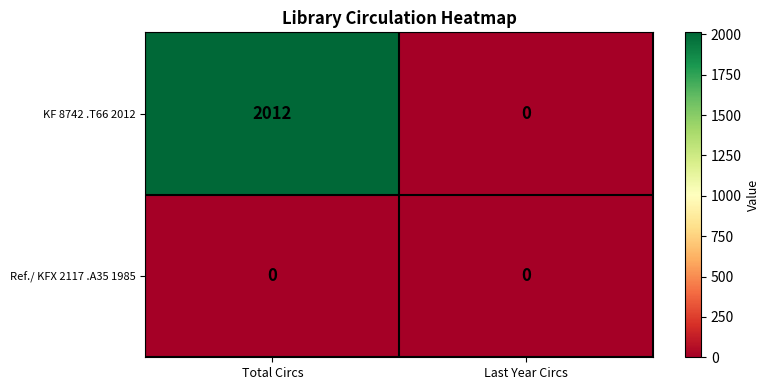

Rank the series by their average value, from lowest to highest.

Ref./ KFX 2117 .A35 1985, KF 8742 .T66 2012